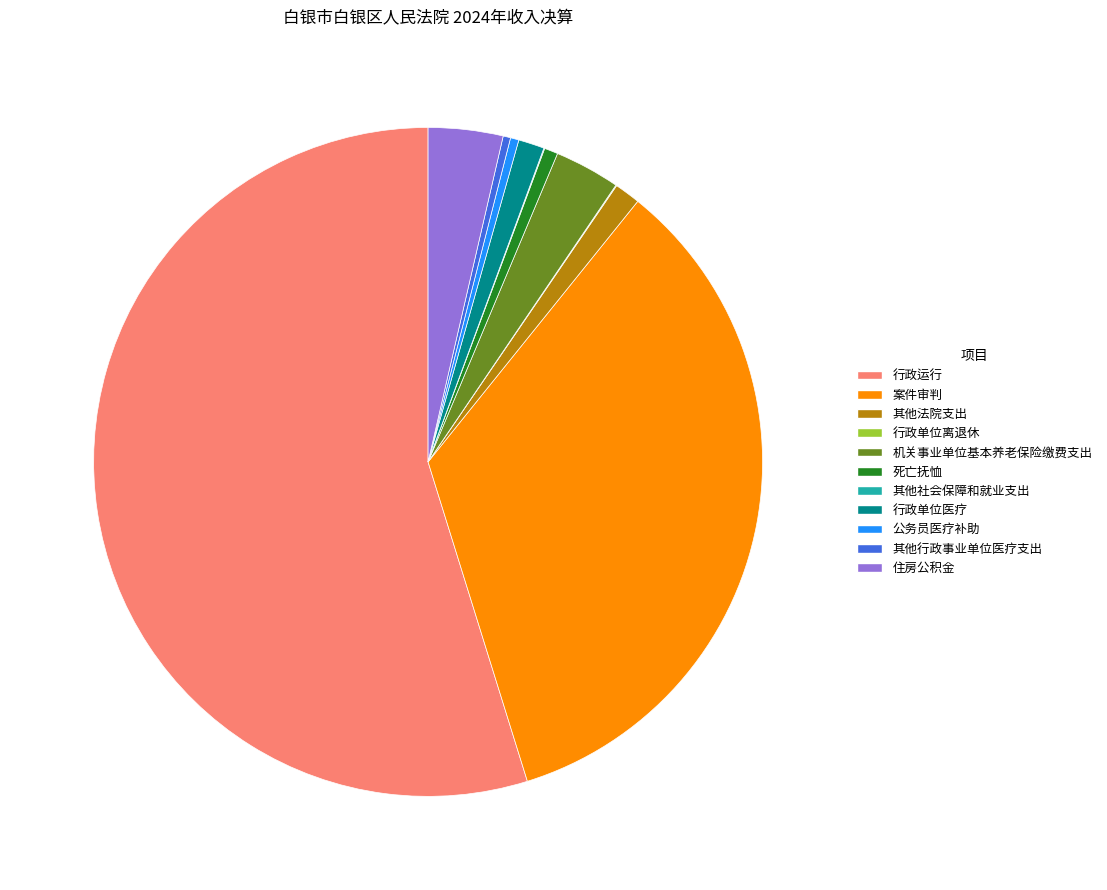

Approximately how many times larger is the value at 其他法院支出 compared to 住房公积金?

0.3